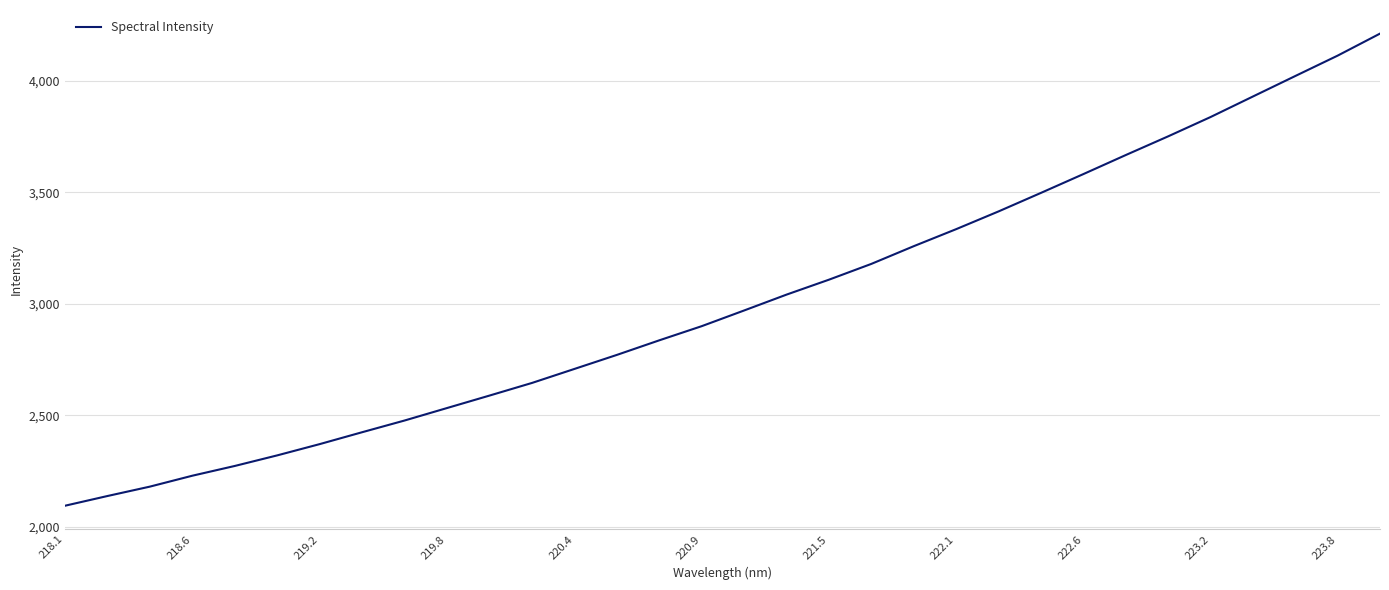

What is the smallest value displayed?

2094.6